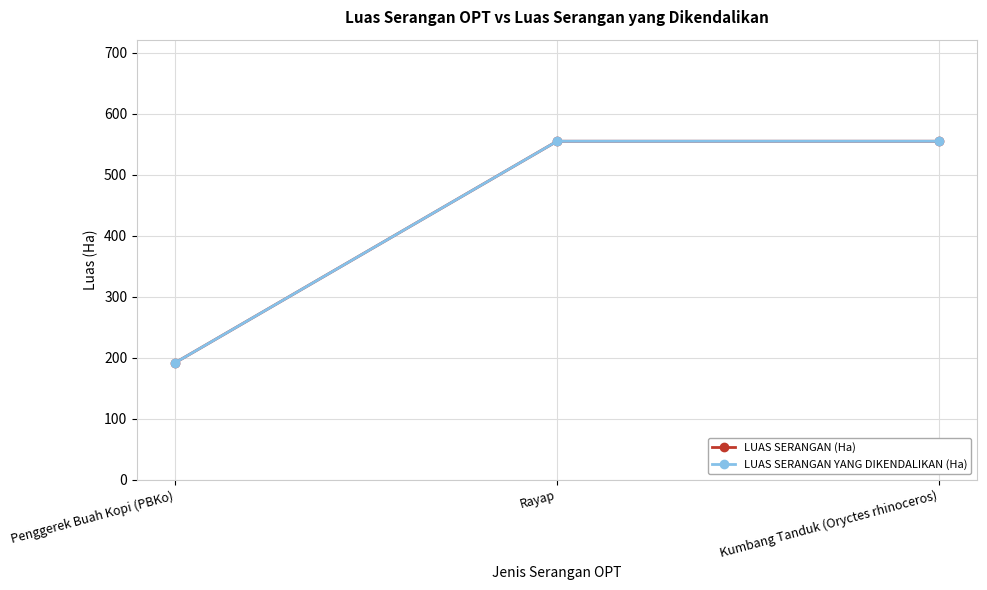

Does the chart have visible grid lines?

Yes